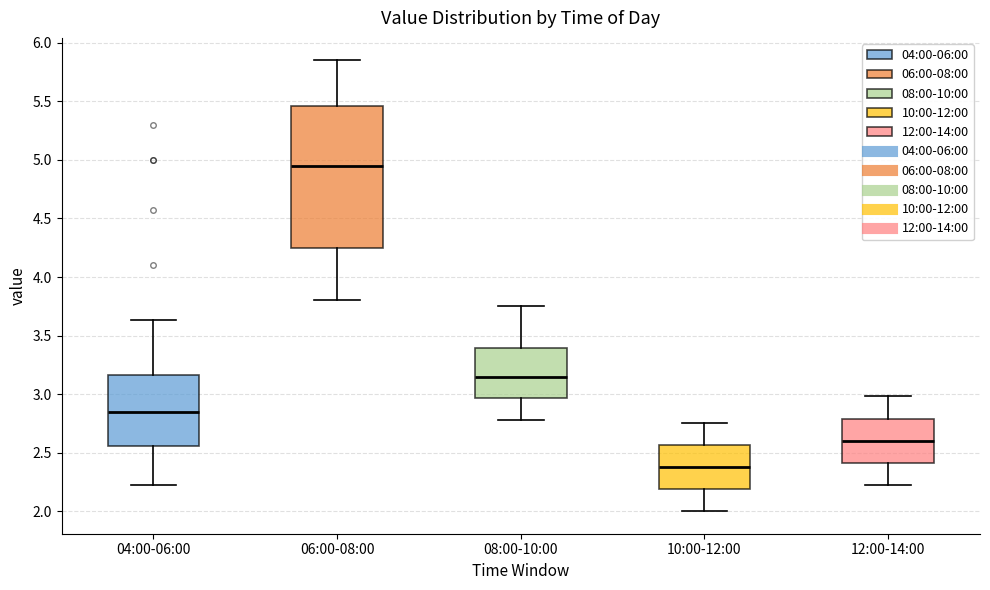

Reading left to right, read every box against the y-axis: the position of its median line, the range the box covers, and the ends of its whiskers. The values are not printed on the chart, so give them approximately, as read against the axis.

04:00-06:00: median 2.85, box 2.55 to 3.15, whiskers 2.20 to 3.65
06:00-08:00: median 4.95, box 4.25 to 5.45, whiskers 3.80 to 5.85
08:00-10:00: median 3.15, box 2.95 to 3.40, whiskers 2.80 to 3.75
10:00-12:00: median 2.40, box 2.20 to 2.55, whiskers 2.00 to 2.75
12:00-14:00: median 2.60, box 2.40 to 2.80, whiskers 2.20 to 3.00